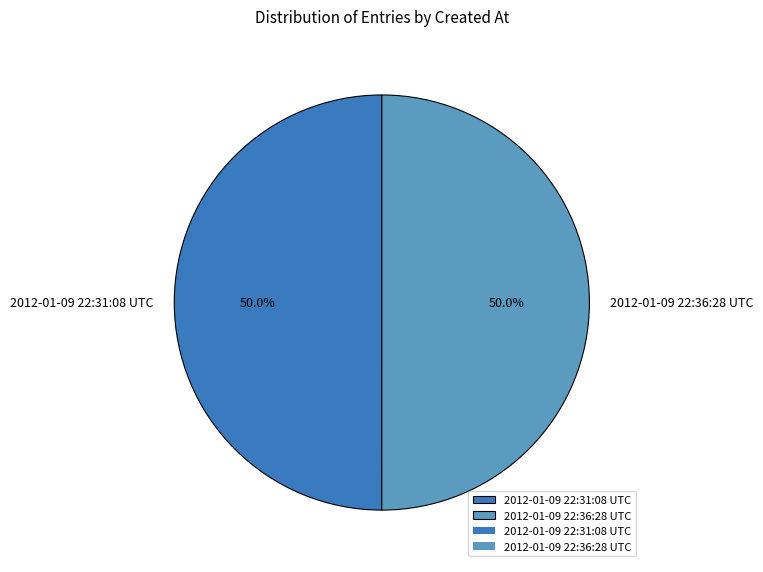

How many slices are in this pie chart?

2